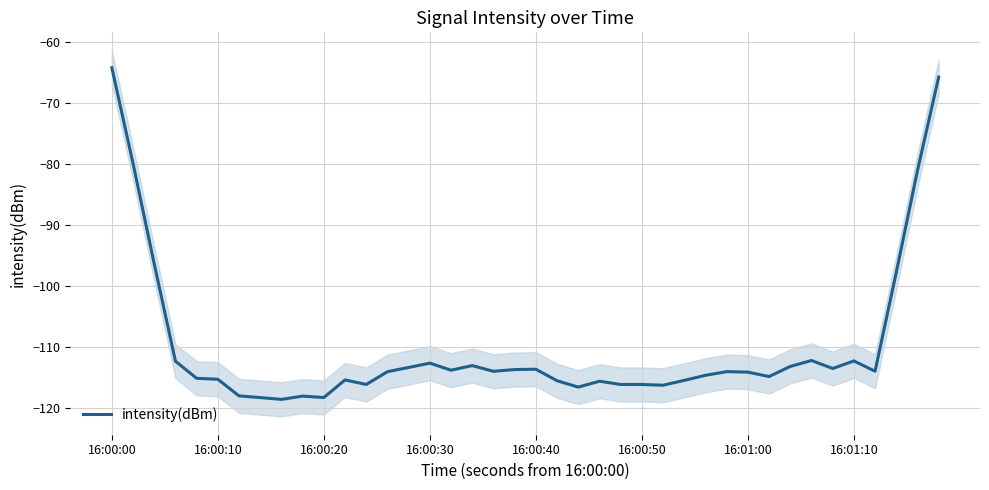

How many points are higher than both their immediate neighbors (excluding endpoints)?

10